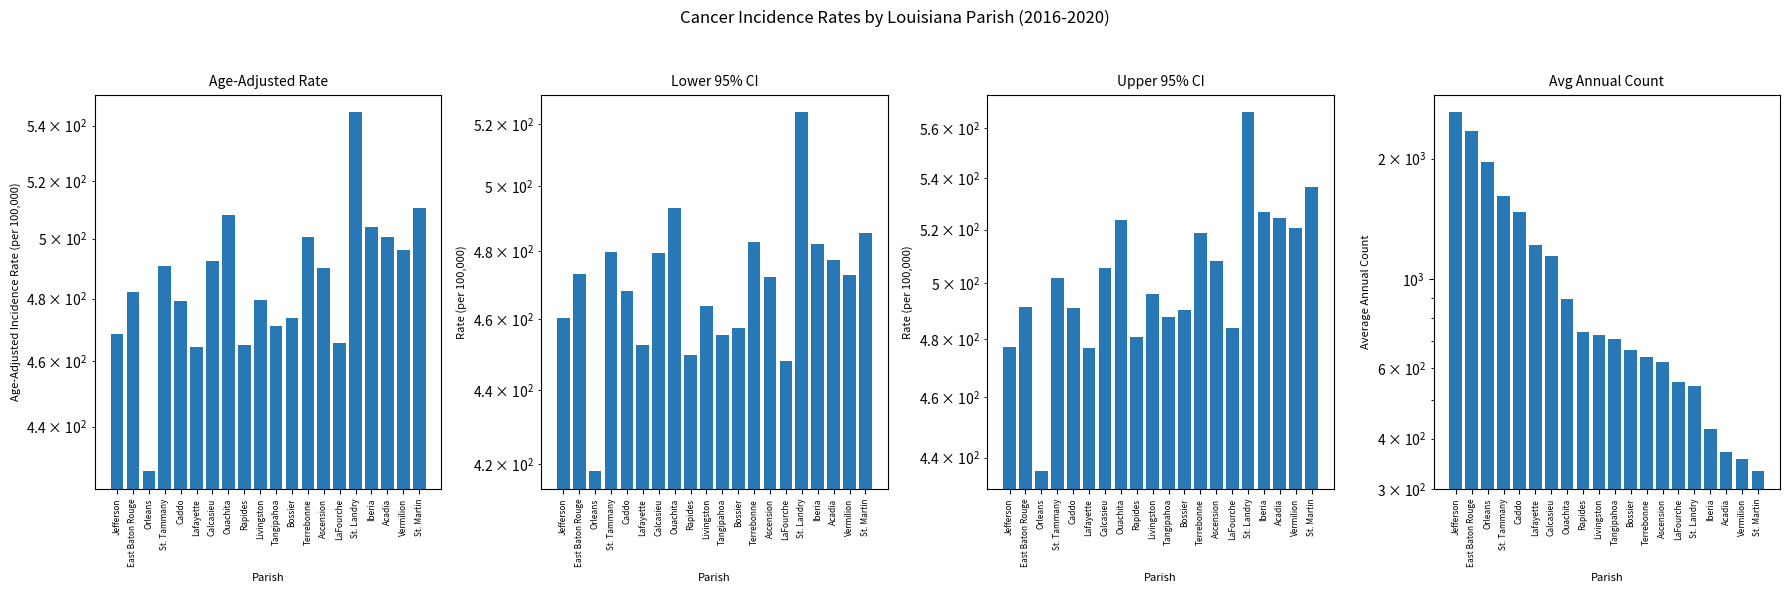

What is the label of the 13th bar from the left?

Terrebonne